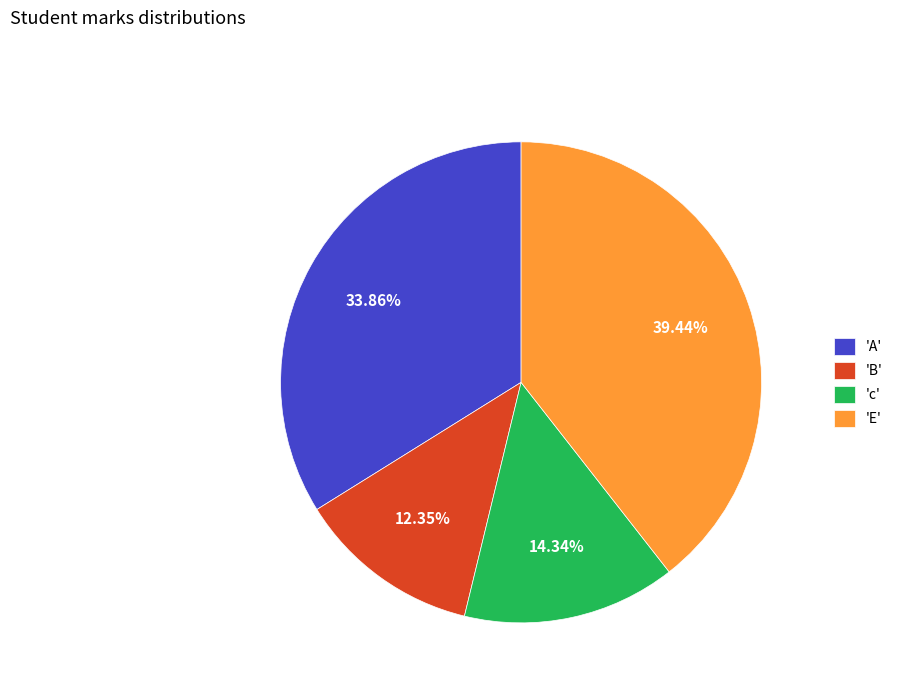

Is there a majority slice in this chart?

No